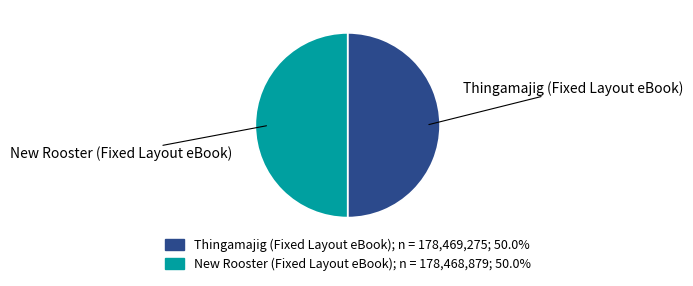

Do Thingamajig (Fixed Layout eBook) and New Rooster (Fixed Layout eBook) together represent more than half of the pie?

Yes